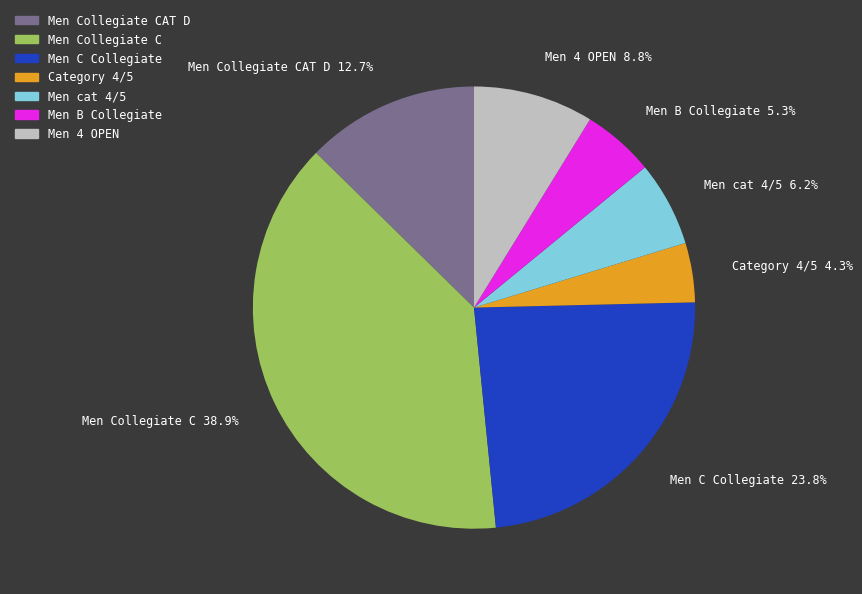

Is Men C Collegiate the majority of the pie?

No